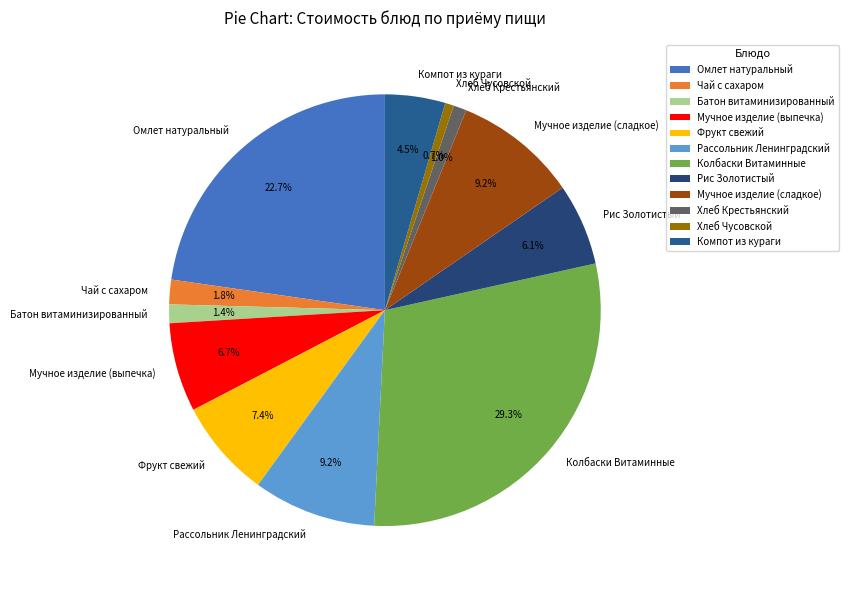

Is Мучное изделие (сладкое) the majority of the pie?

No